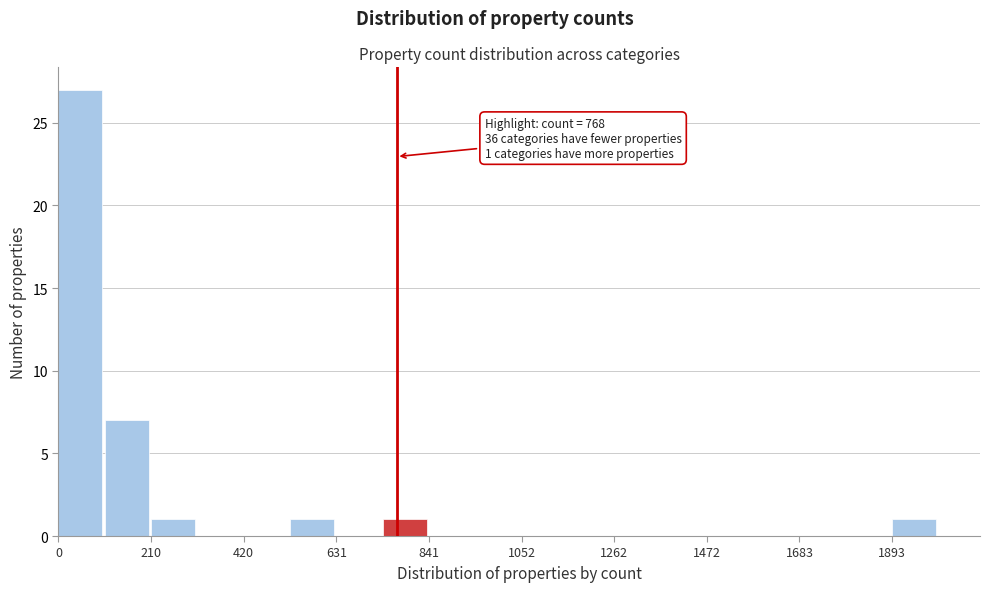

Around what value on the x-axis is the tallest bar? Give the approximate position of its centre, as read against the axis.

50